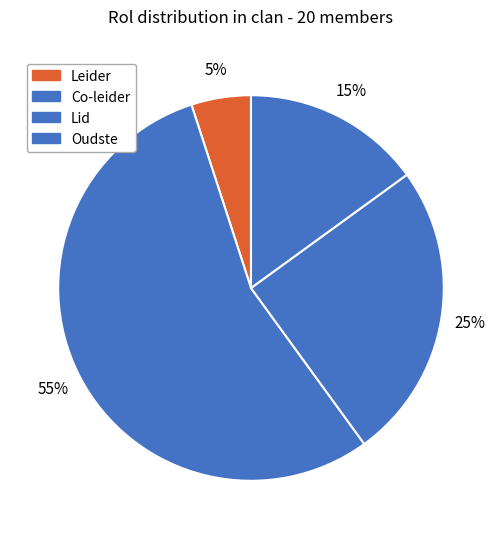

Rank the categories by value from lowest to highest.

Leider, Oudste, Lid, Co-leider